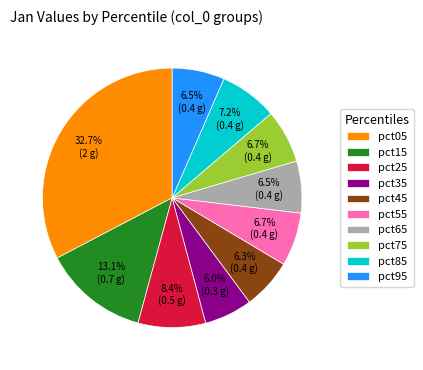

Combined, what portion of the pie is pct75 and pct25?

15.1%